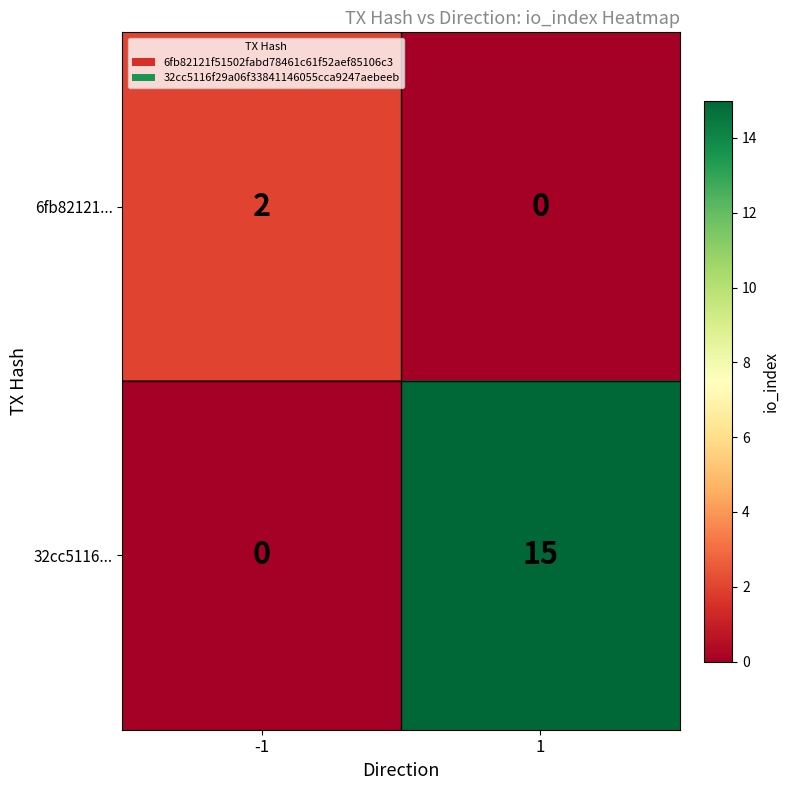

The 6fb82121... series shows 0 at 1. True or false?

True